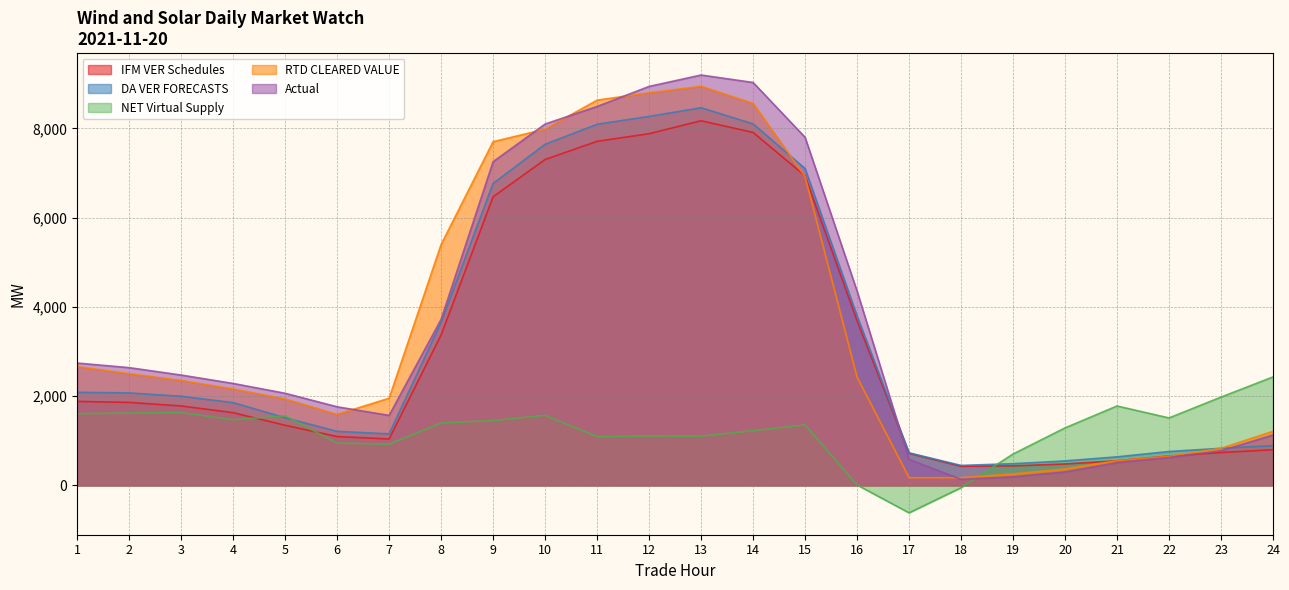

How many interior local valleys does the RTD CLEARED VALUE series have?

2